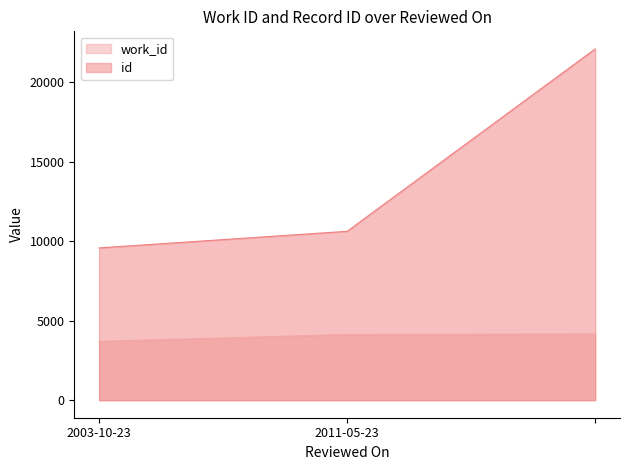

How many values in the id series are below 10625?

1